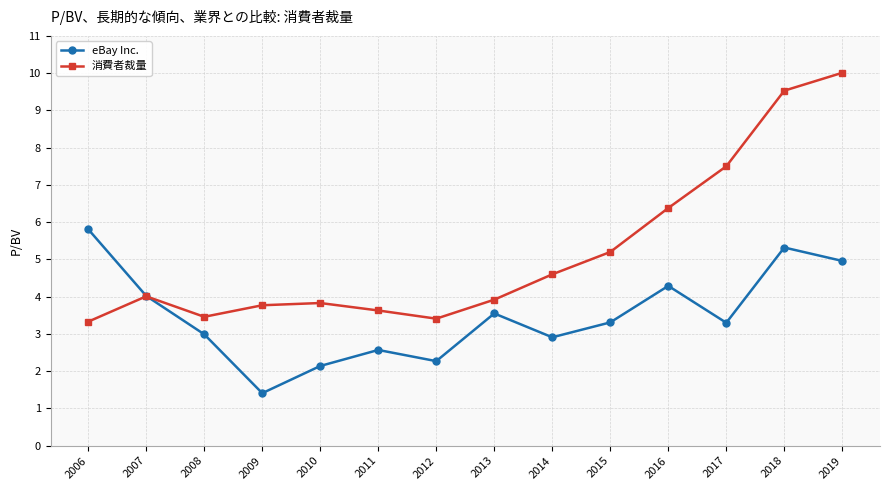

What is the value of the 消費者裁量 point at the 9th from the left?

4.6